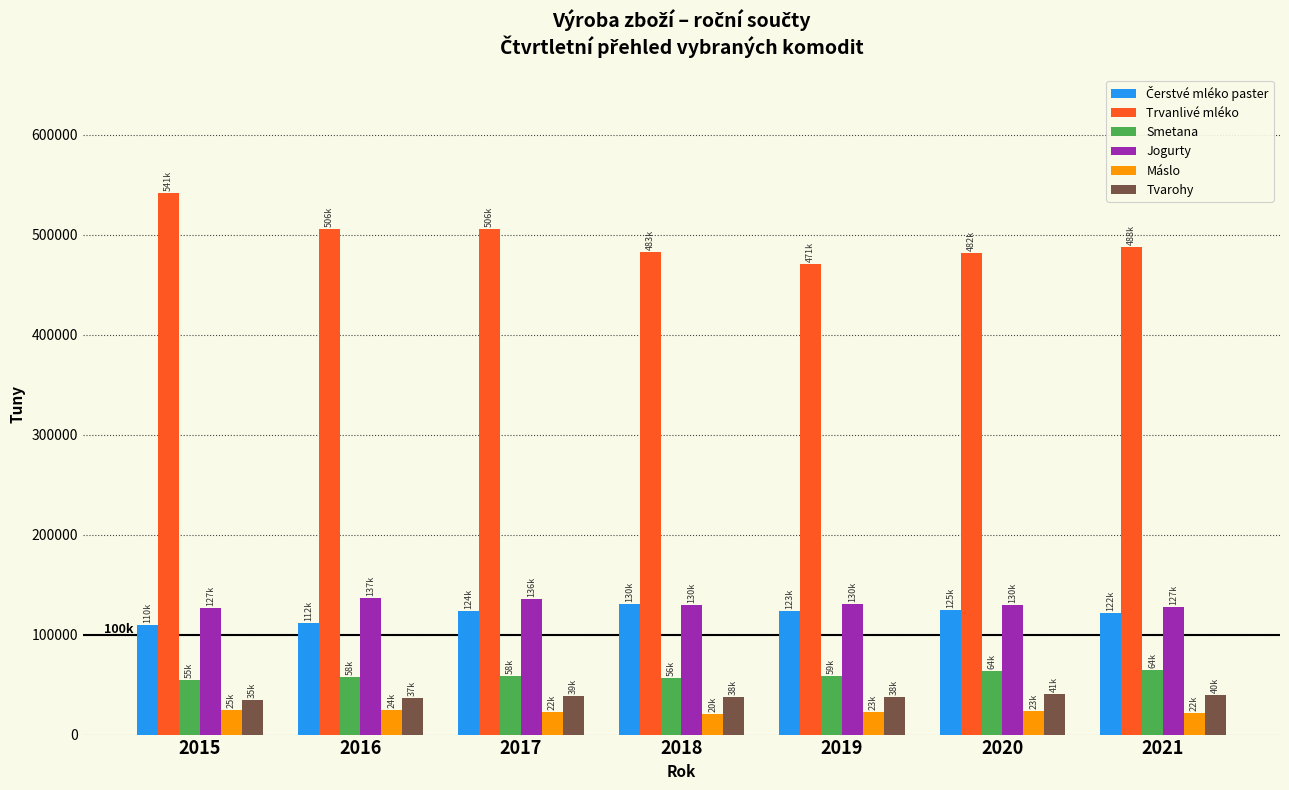

What is the spread (max minus min) of values at 2021?

465765.5